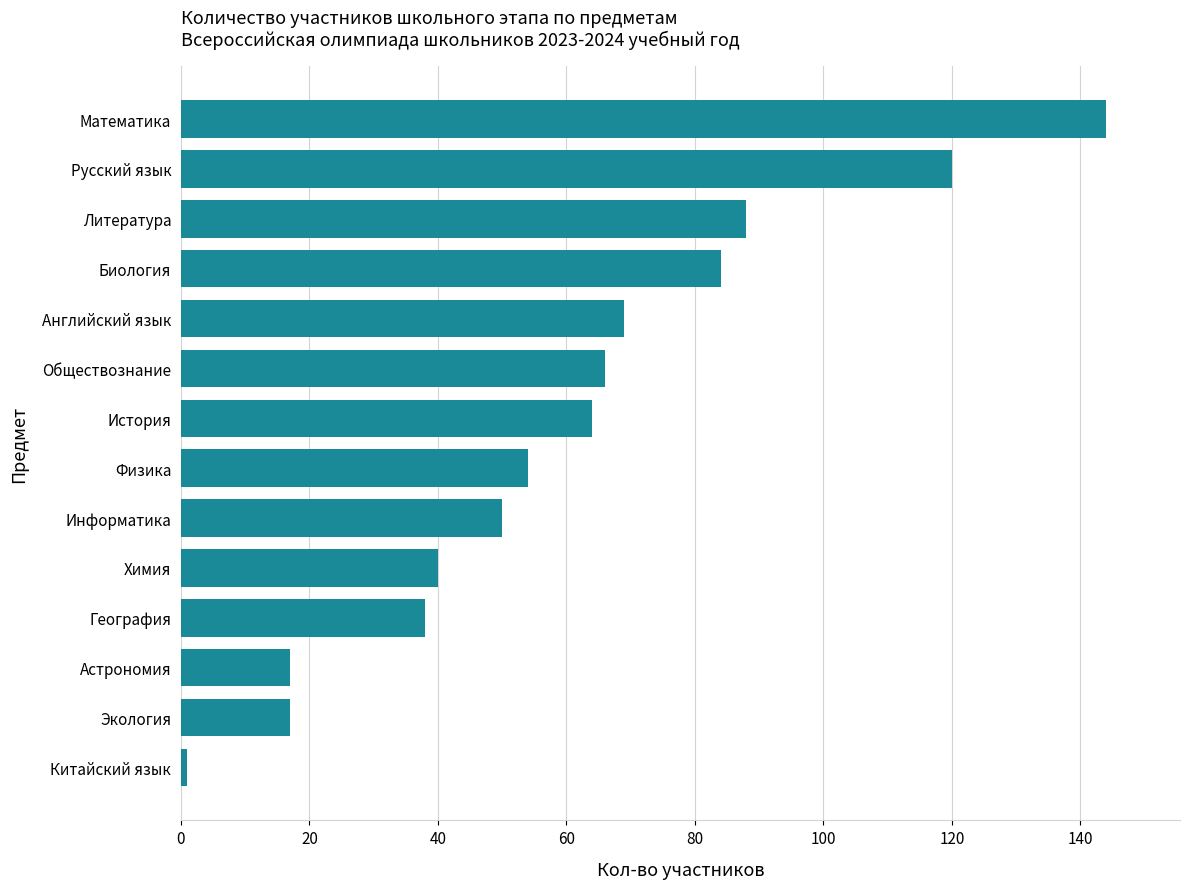

What is the difference between the maximum and minimum values?

143